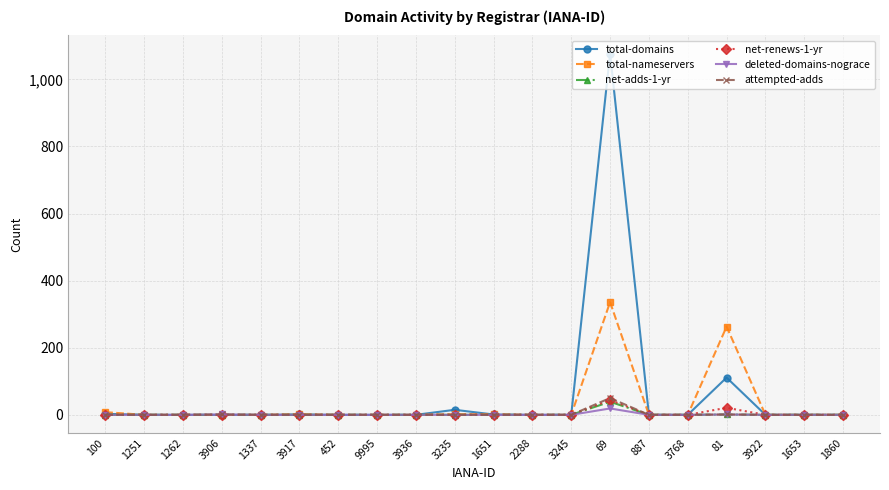

At which label is total-domains closest to 538?

81